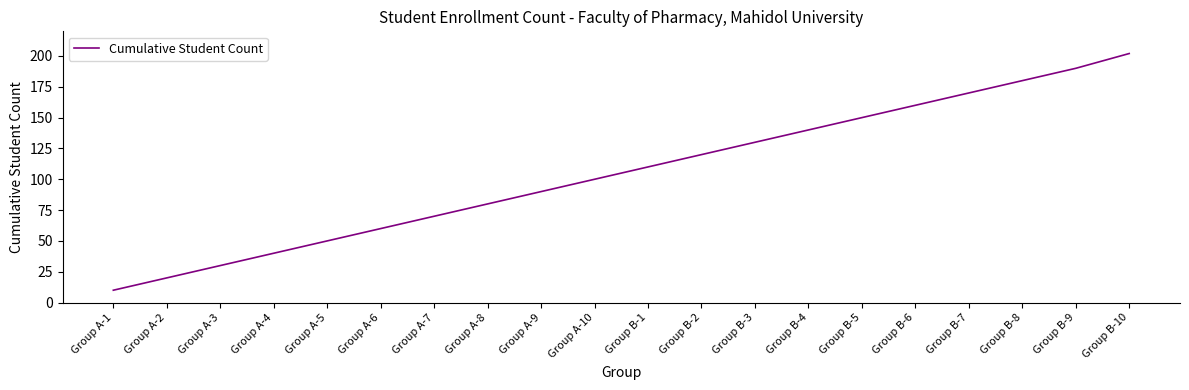

Approximately how many times larger is the value at Group A-4 compared to Group A-3?

1.3